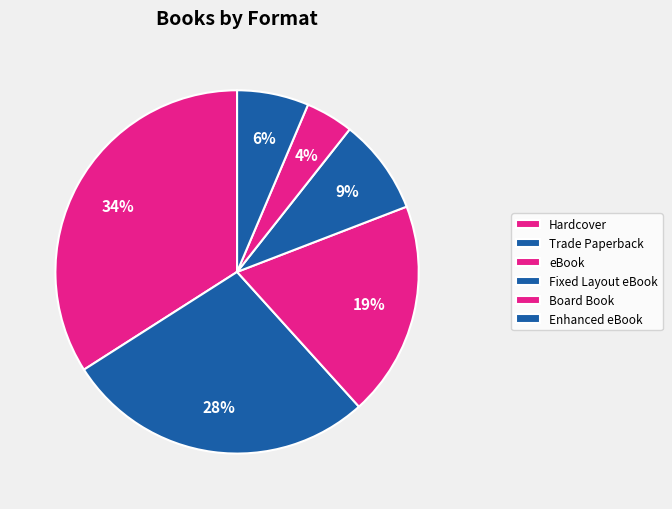

How many slices are in this pie chart?

6